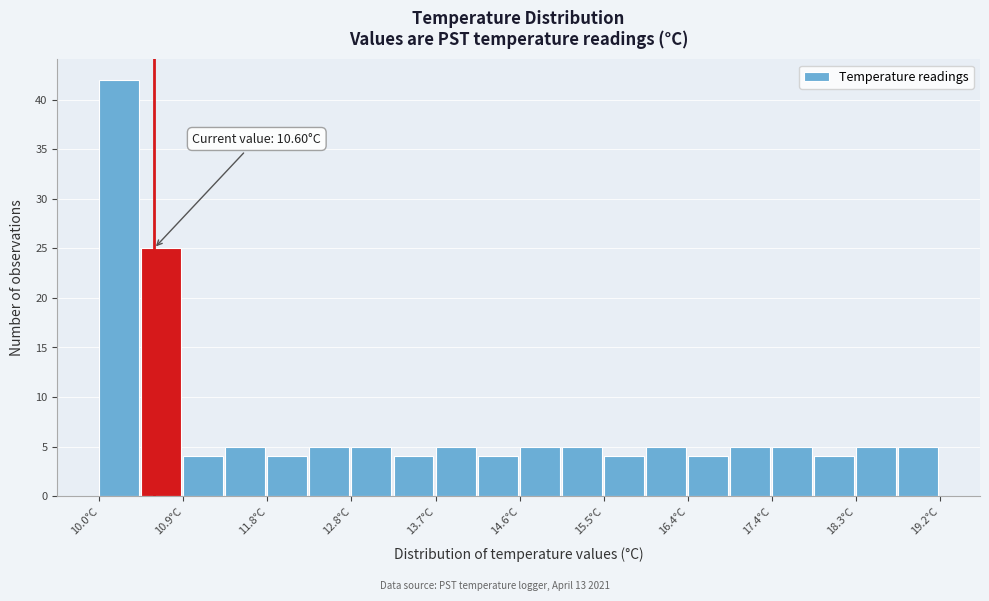

Which range on the x-axis has the tallest bar?

10.00 to 10.46